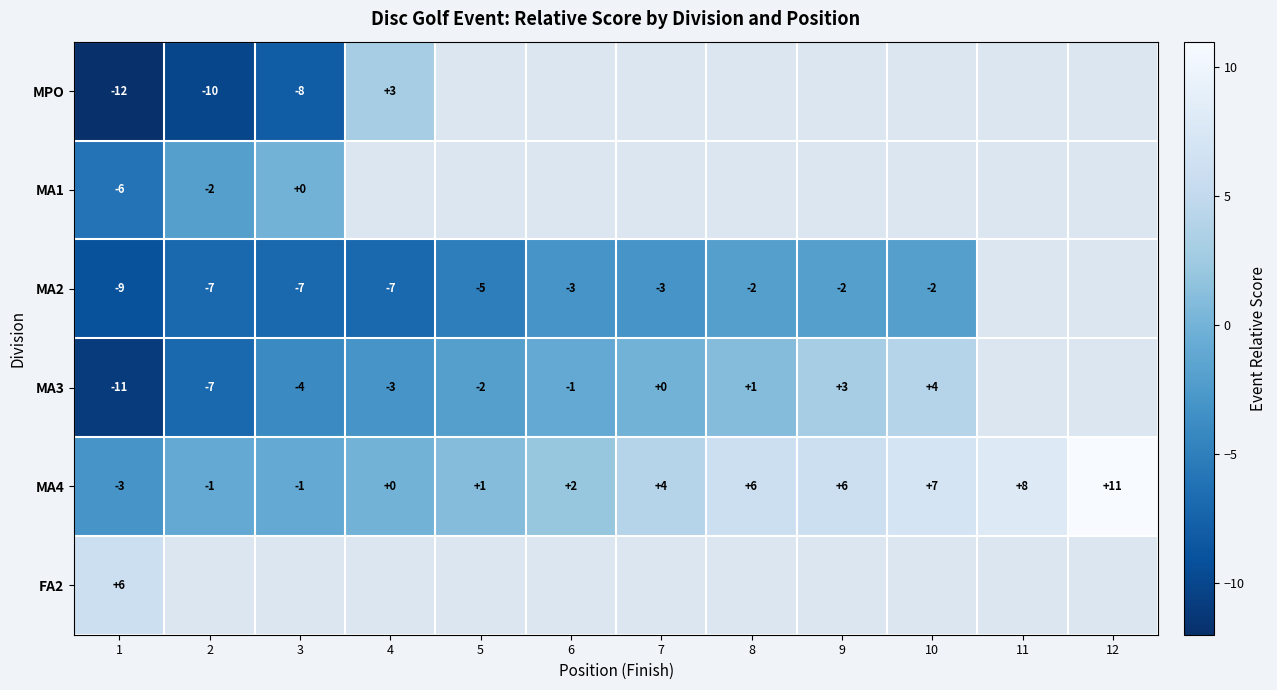

At 1, list the series in order from smallest to largest.

MPO, MA3, MA2, MA1, MA4, FA2